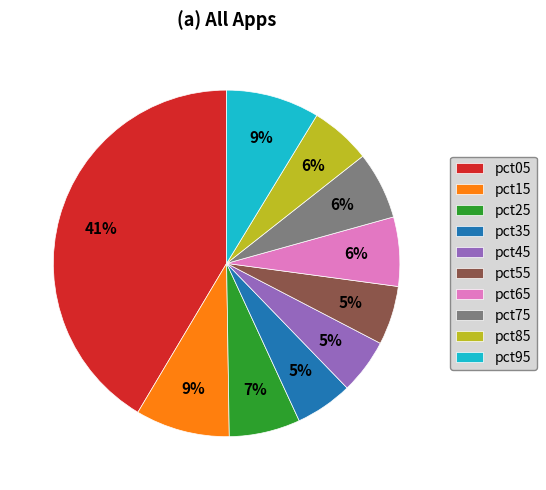

The pct25 slice represents 7% of the pie. True or false?

True